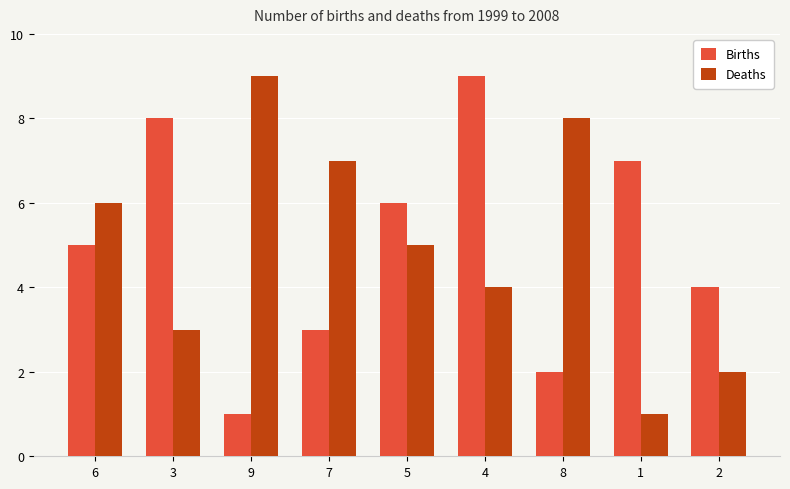

How many bars are there in each group?

2